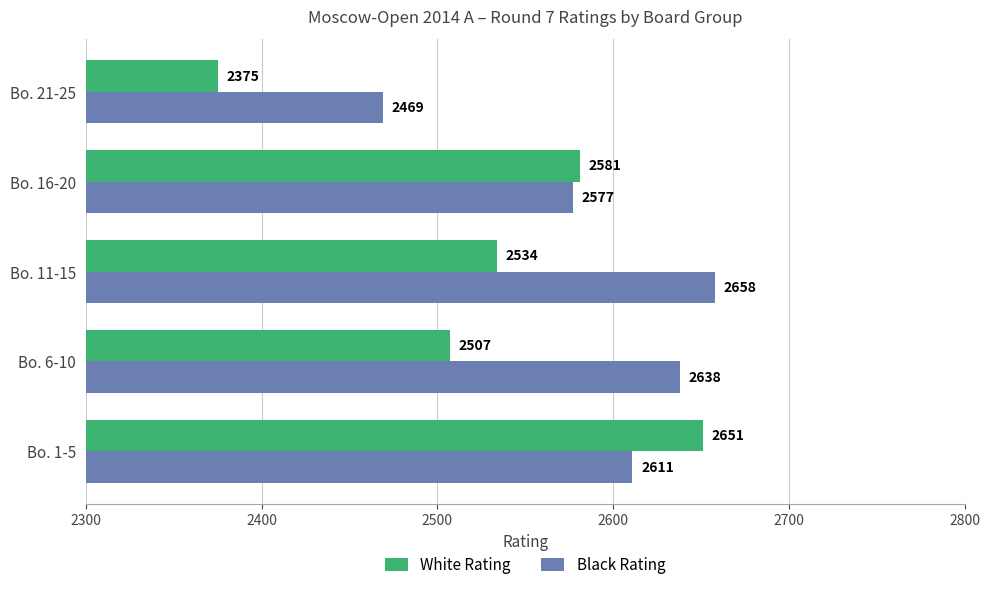

Which series has the widest spread of values?

White Rating